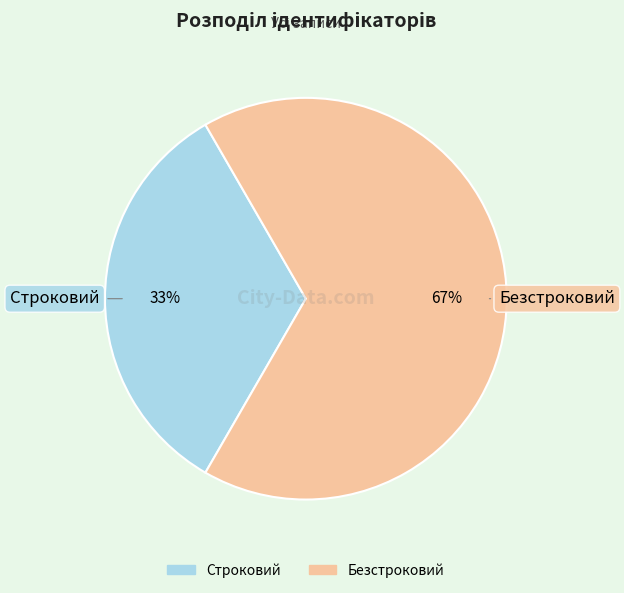

How many segments does this pie chart have?

2